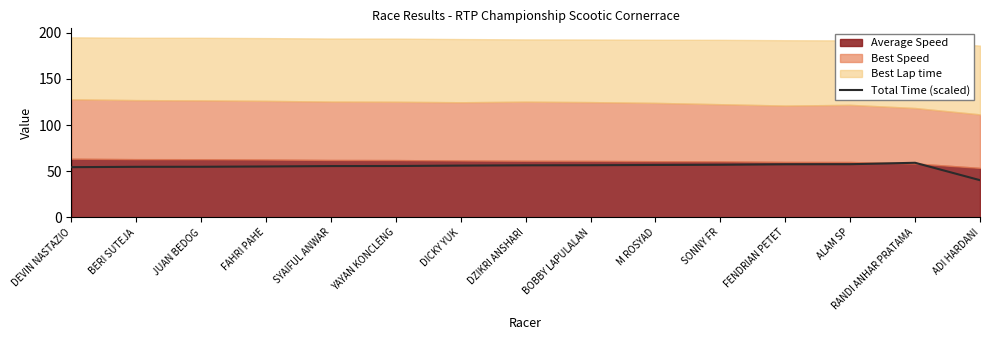

What is the average value?

55.2